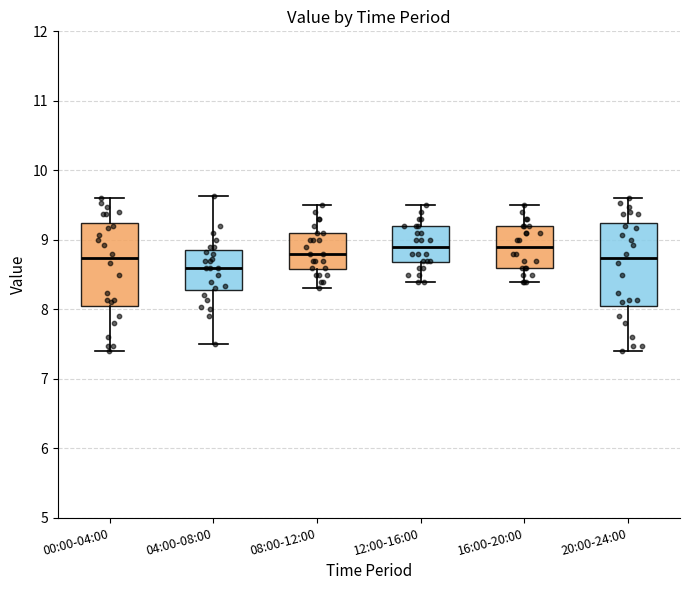

Reading left to right, read every box against the y-axis: the position of its median line, the range the box covers, and the ends of its whiskers. The values are not printed on the chart, so give them approximately, as read against the axis.

00:00-04:00: median 8.7, box 8.1 to 9.2, whiskers 7.4 to 9.6
04:00-08:00: median 8.6, box 8.3 to 8.8, whiskers 7.5 to 9.6
08:00-12:00: median 8.8, box 8.6 to 9.1, whiskers 8.3 to 9.5
12:00-16:00: median 8.9, box 8.7 to 9.2, whiskers 8.4 to 9.5
16:00-20:00: median 8.9, box 8.6 to 9.2, whiskers 8.4 to 9.5
20:00-24:00: median 8.7, box 8.1 to 9.2, whiskers 7.4 to 9.6